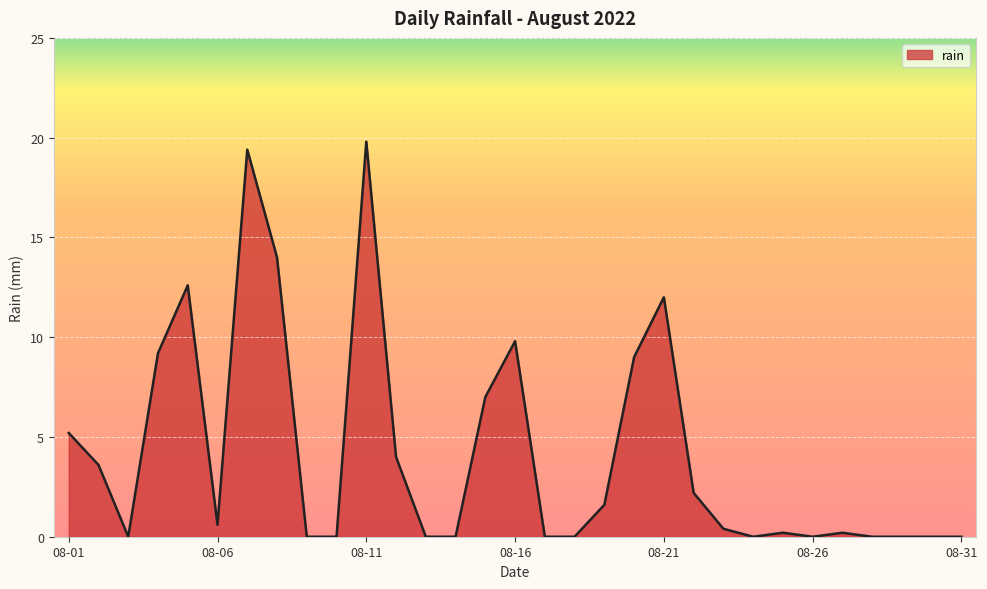

How many lines are shown in the chart?

1